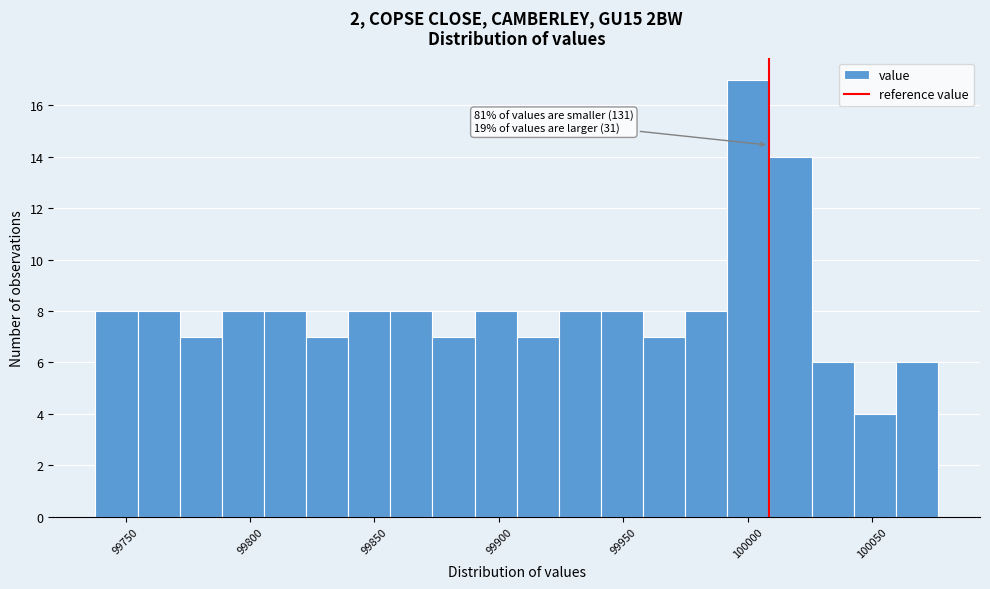

Around what value on the x-axis is the tallest bar? Give the approximate position of its centre, as read against the axis.

100000